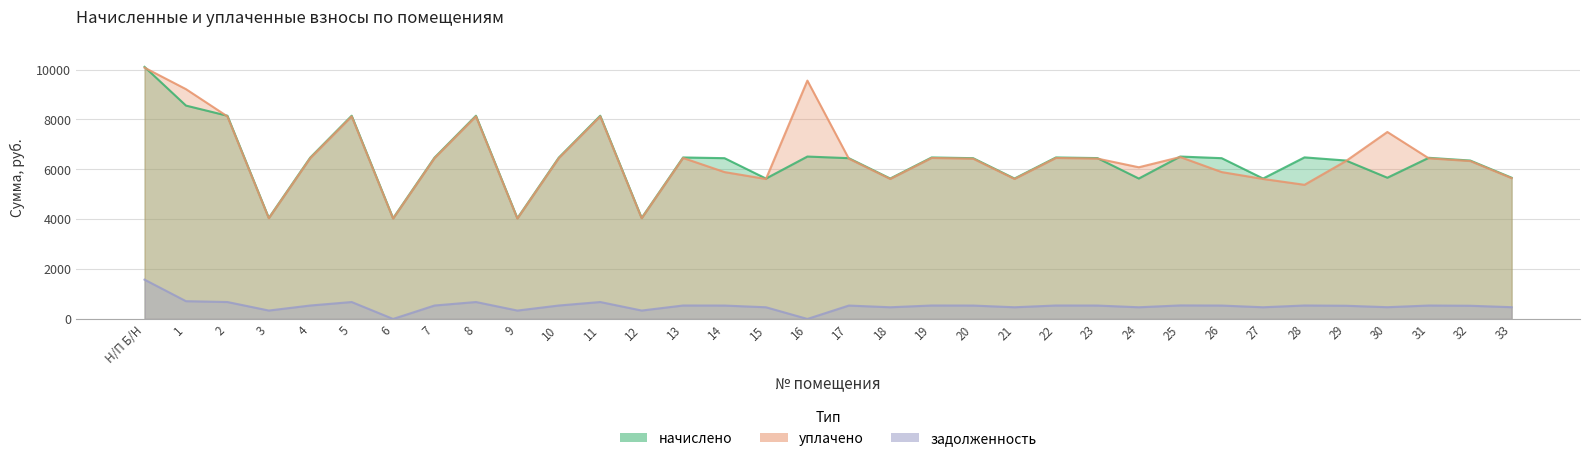

At how many categories does at least one series exceed 7211?

8